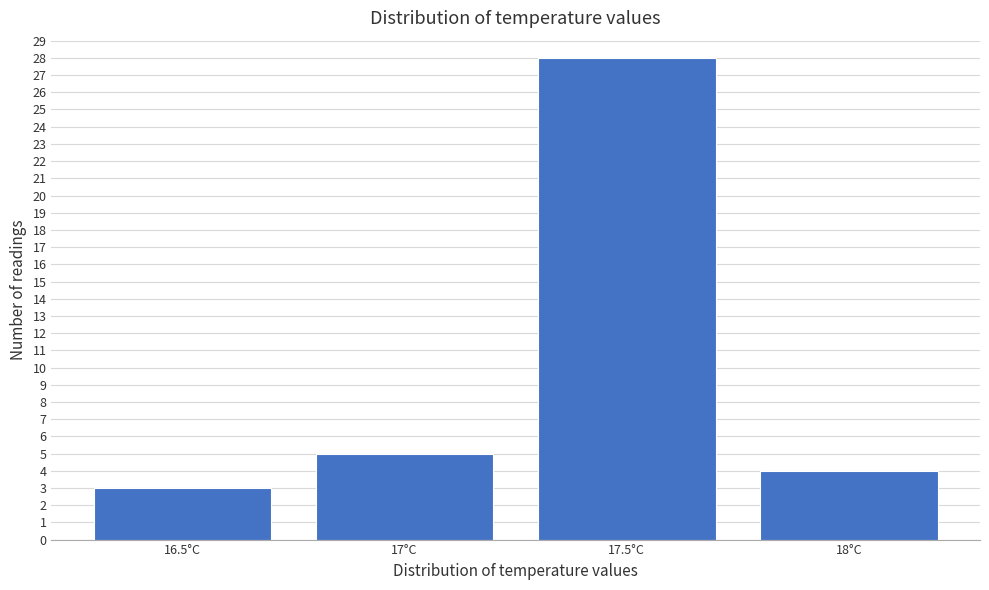

Reading right to left, what are all the values shown in this chart?

18°C=4	17.5°C=28	17°C=5	16.5°C=3